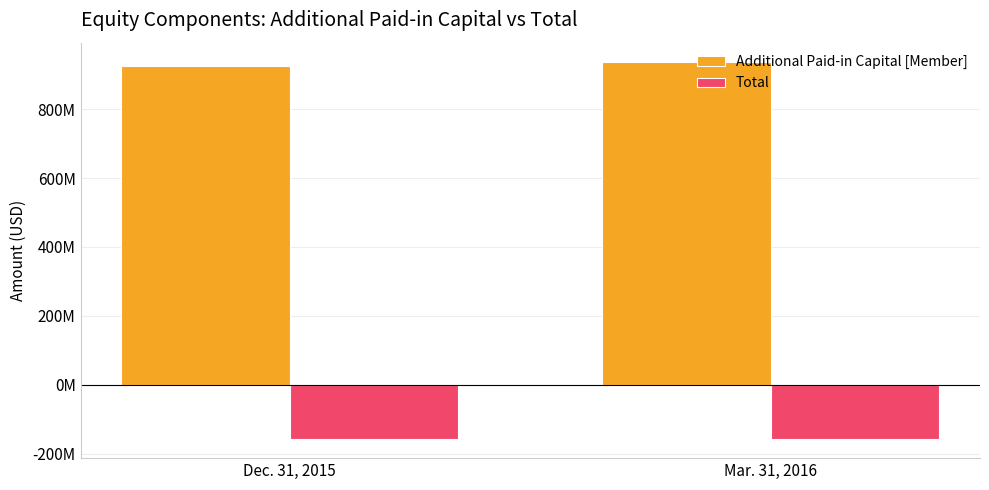

Reading left to right, transcribe all the data shown in this chart.

Additional Paid-in Capital [Member]: Dec. 31, 2015=926216000	Mar. 31, 2016=938227000
Total: Dec. 31, 2015=-158456000	Mar. 31, 2016=-156789000